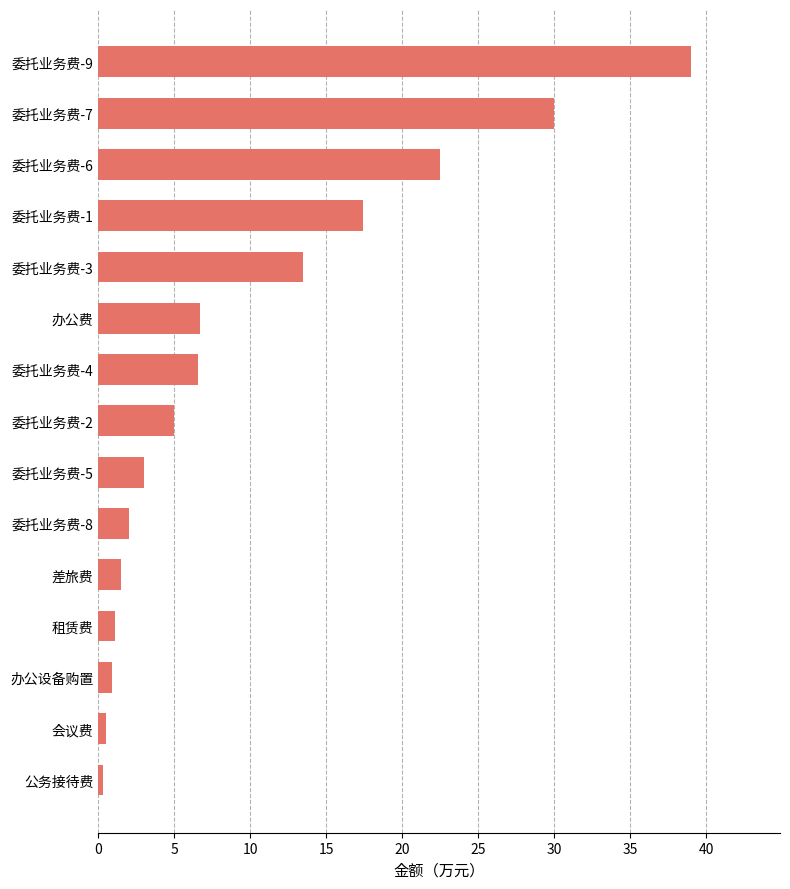

How many categories are shown in the chart?

15